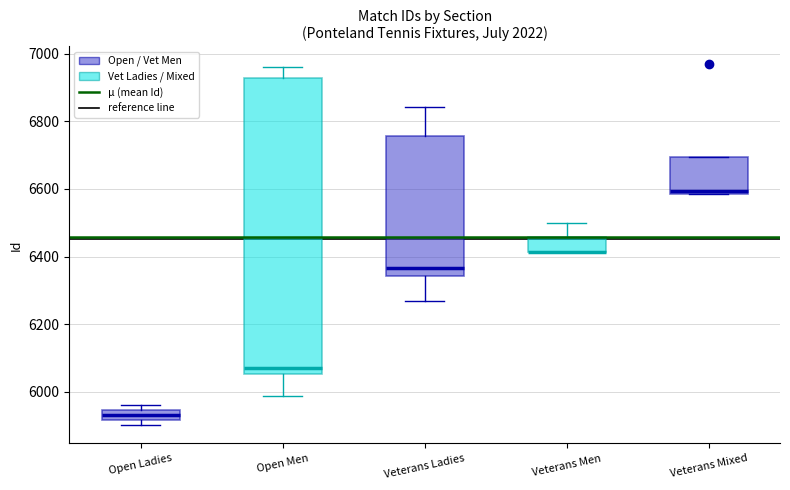

Which box is the tallest, from its lower edge to its upper edge?

Open Men